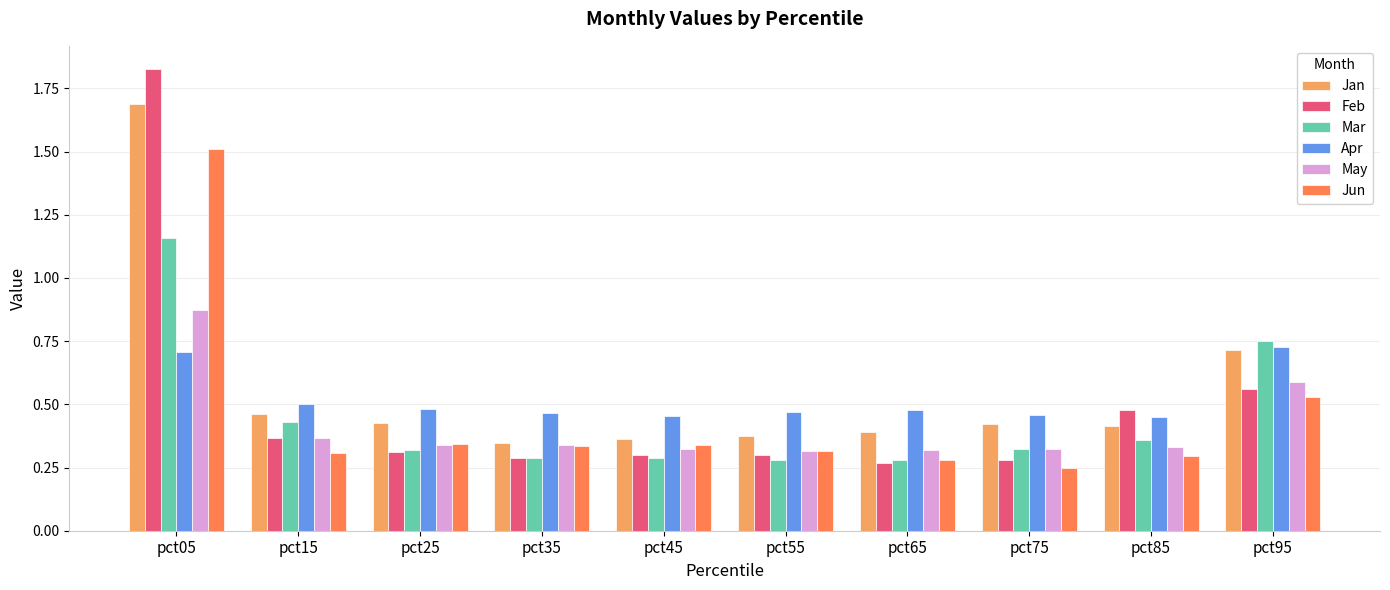

Rank the series at pct85 from highest to lowest value.

Feb, Apr, Jan, Mar, May, Jun